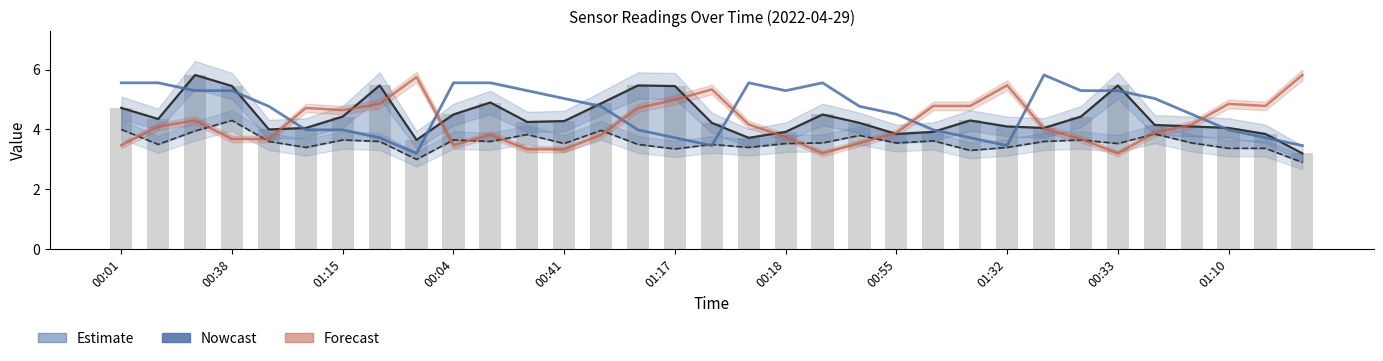

What is the label of the 8th bar from the left?

00:55